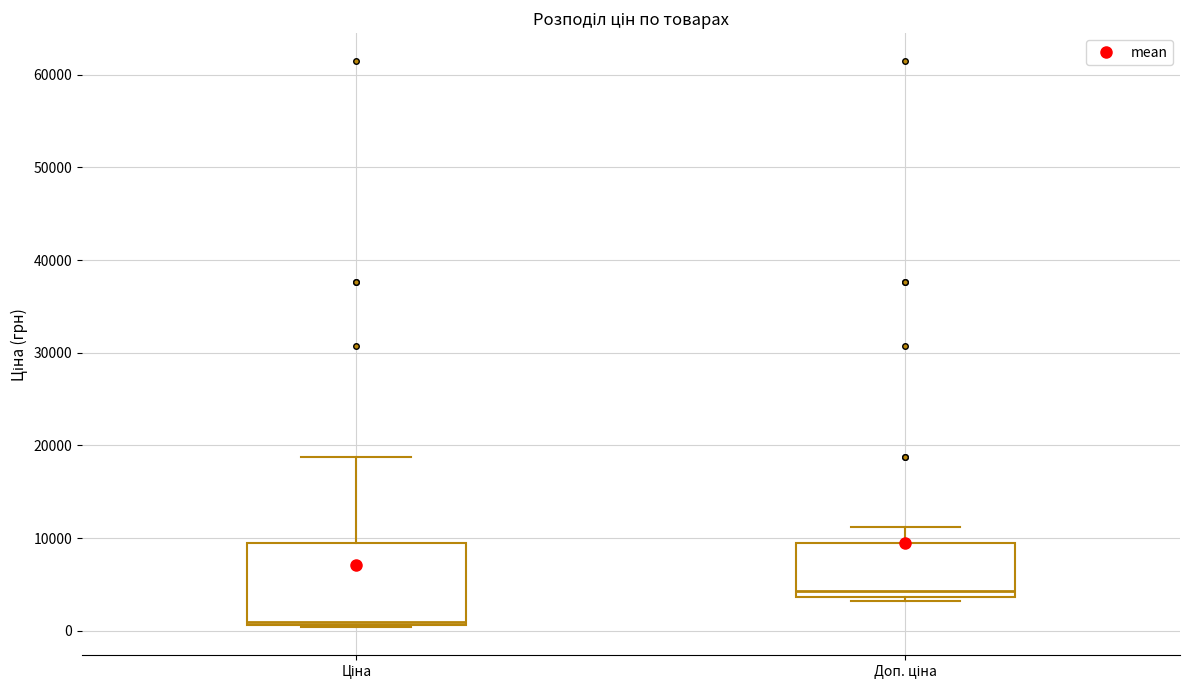

Where is the upper edge of the box for Ціна on the y-axis? The values are not printed on the chart, so give them approximately, as read against the axis.

9000